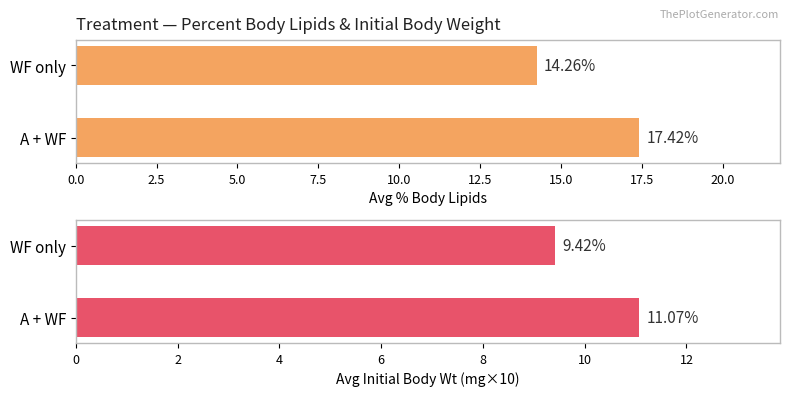

What is the label of the 1st bar from the left?

A + WF